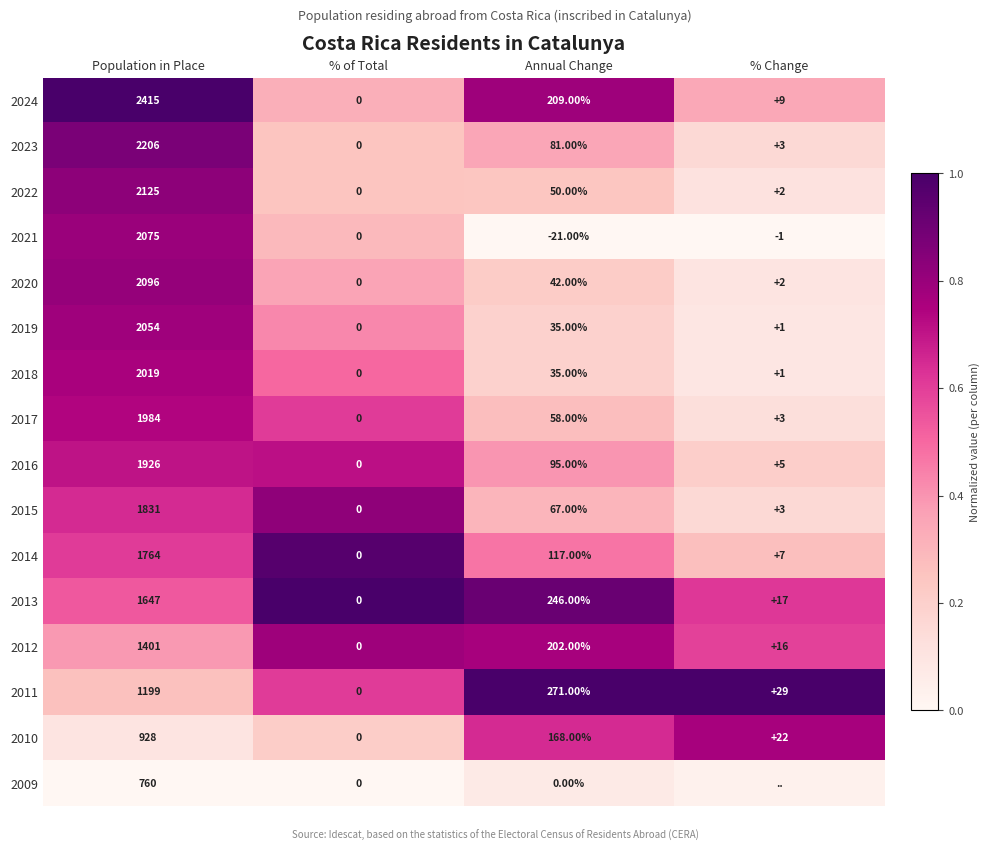

At which label does 2022 reach its peak?

Population in Place